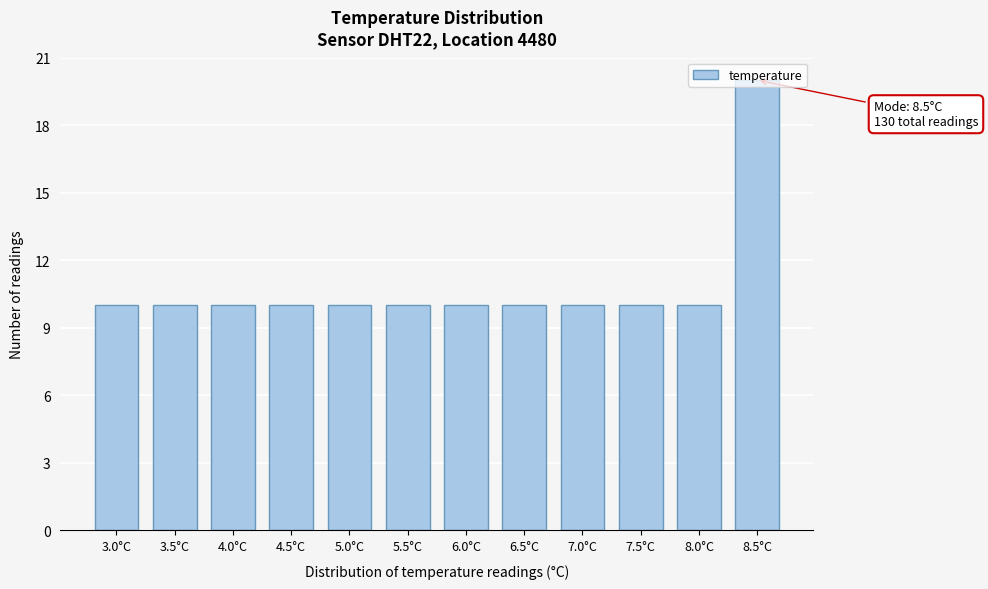

What position from the right is 4.0°C?

10